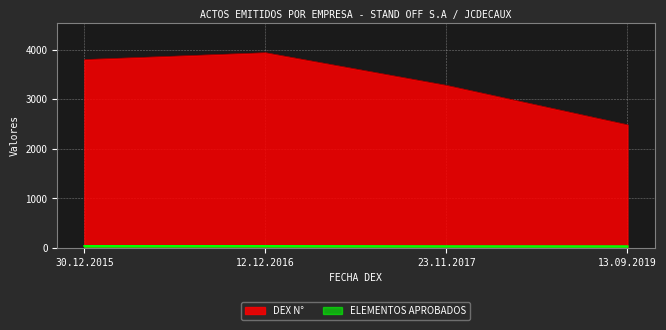

Reading left to right, transcribe all the data shown in this chart.

ELEMENTOS APROBADOS: 30.12.2015=39	12.12.2016=39	23.11.2017=35	13.09.2019=34
DEX N°: 30.12.2015=3801	12.12.2016=3939	23.11.2017=3280	13.09.2019=2485